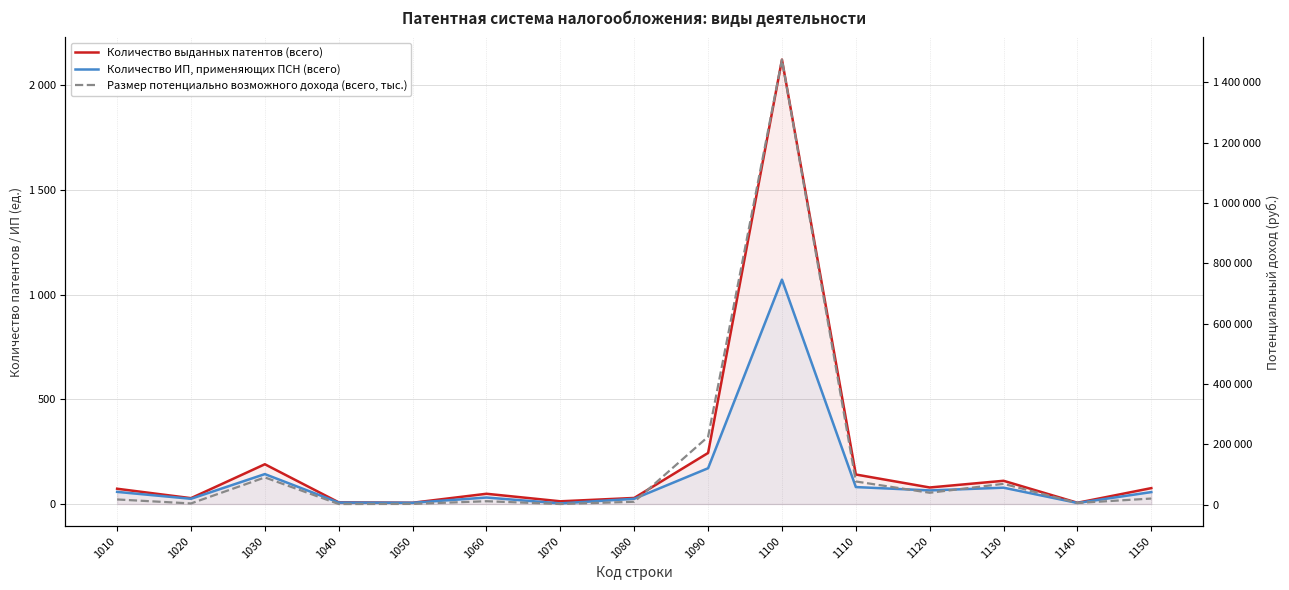

Read the Количество ИП, применяющих ПСН (всего) value at 1090.

171